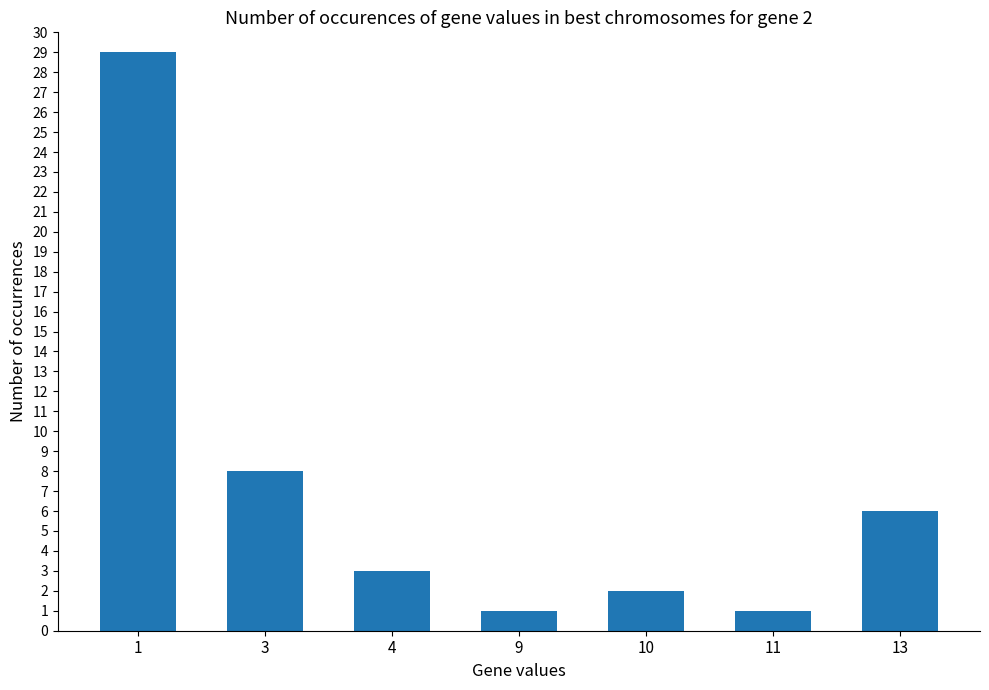

What is the change in value from 1 to 11?

-28